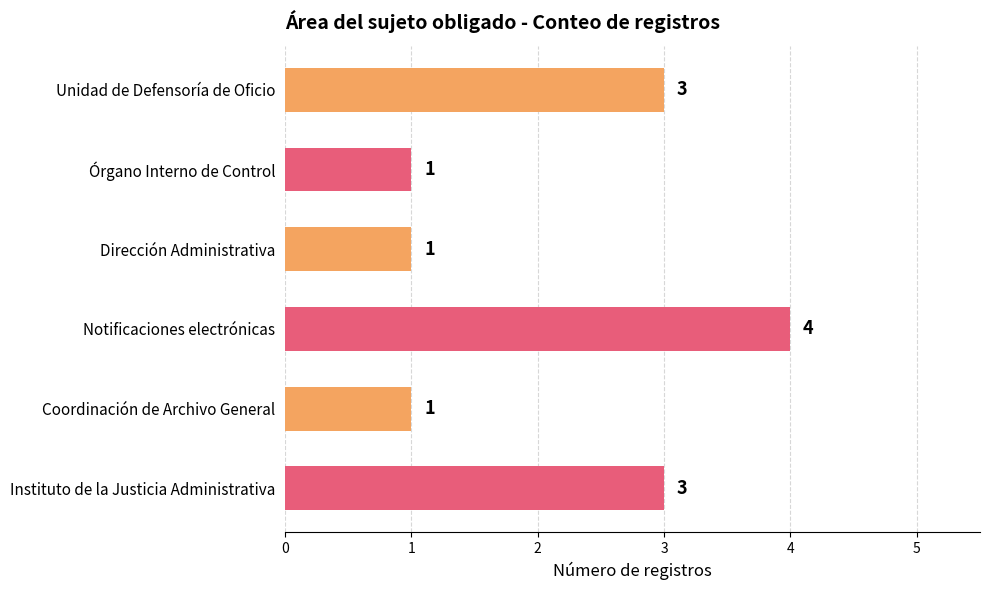

True or false: the data shows 4 at Notificaciones electrónicas.

True